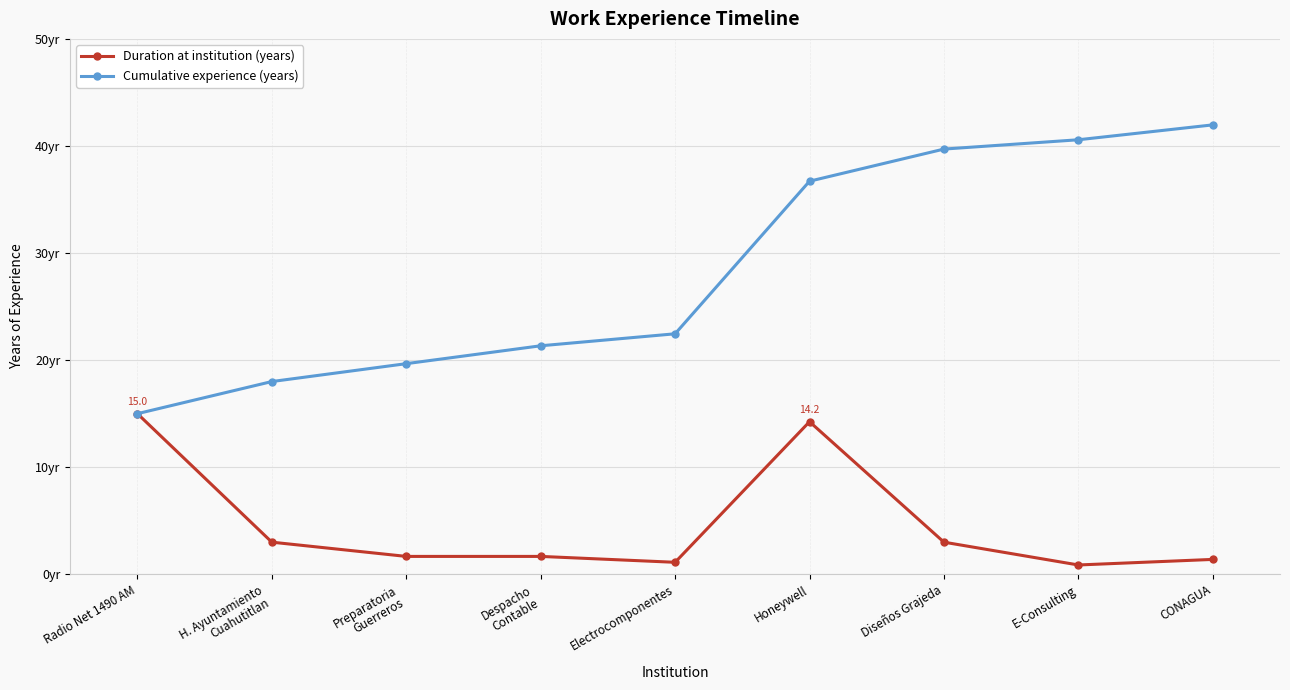

At which category is the sum across all series the highest?

Honeywell